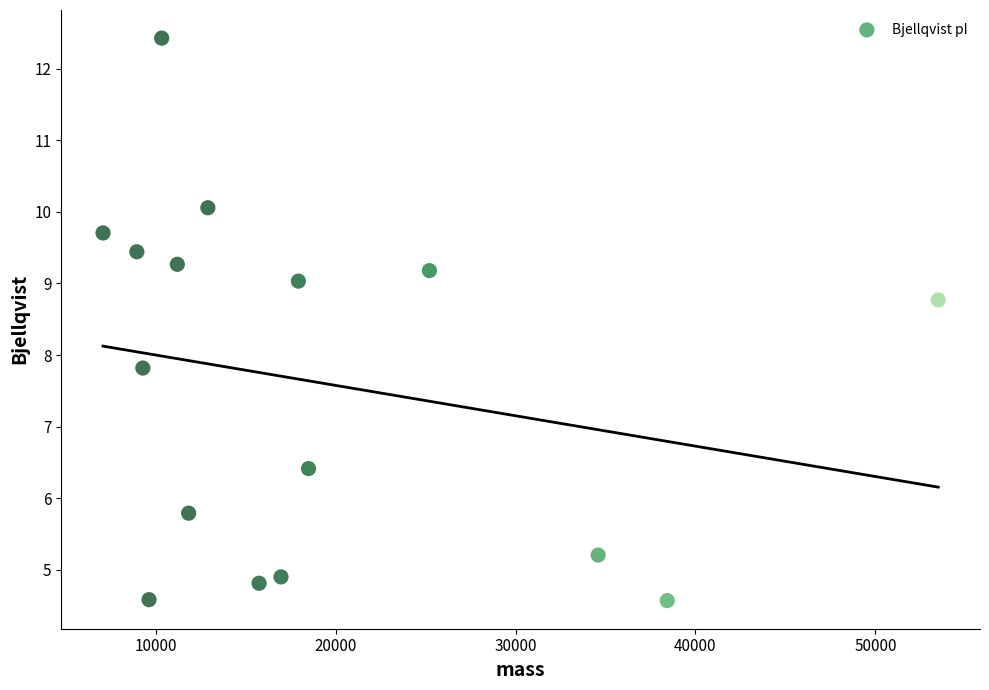

What Y value in the scatter plot is closest to 8?

7.8